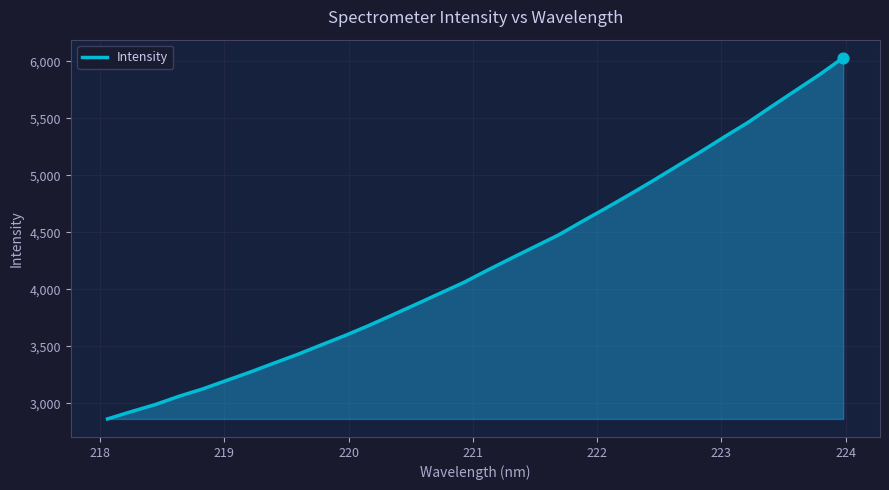

What is the smallest value displayed?

2862.0